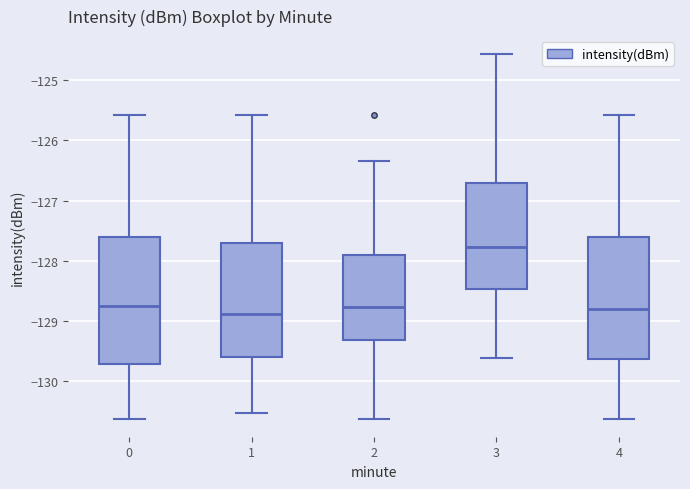

Where does the upper whisker of the box at x = 2 end on the y-axis? The values are not printed on the chart, so give them approximately, as read against the axis.

-126.3